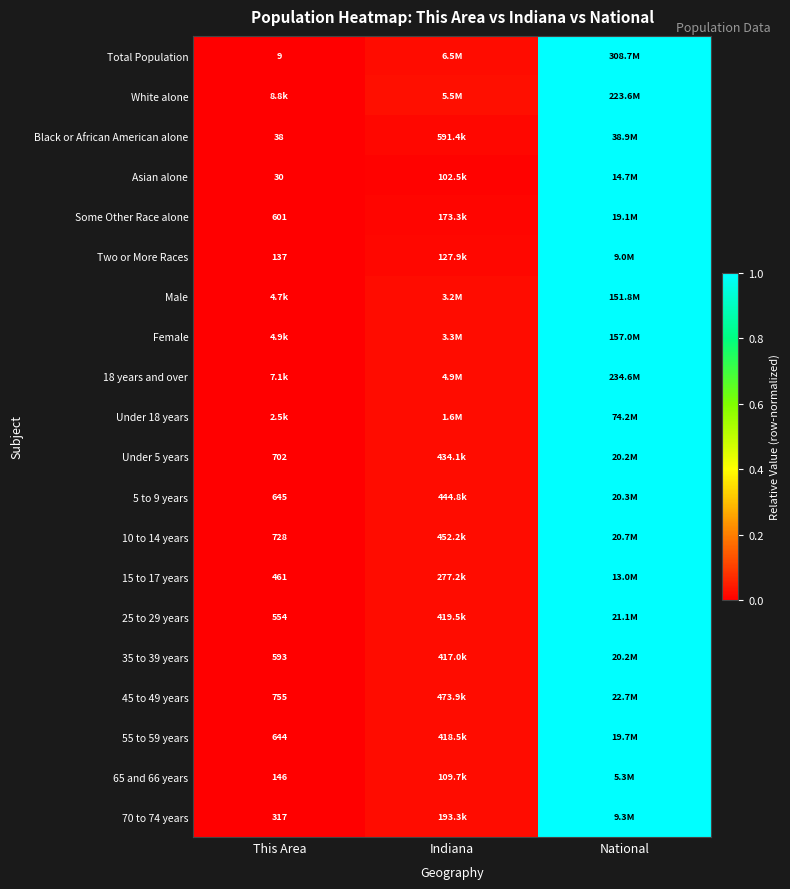

Where is Total Population nearest to the value 0?

This Area